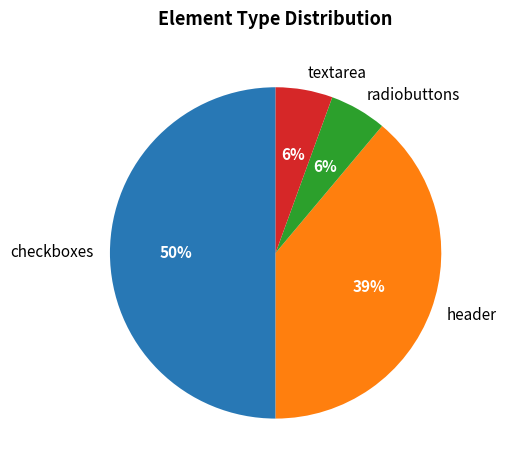

How many segments does this pie chart have?

4